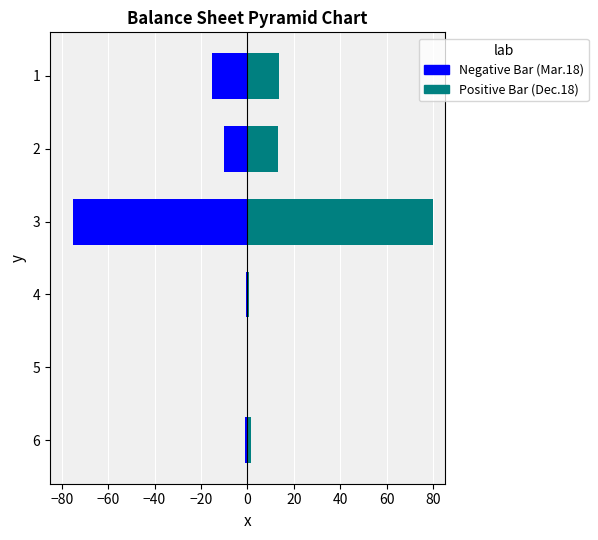

What is the lowest value of the Mar.18 series?

-75.0